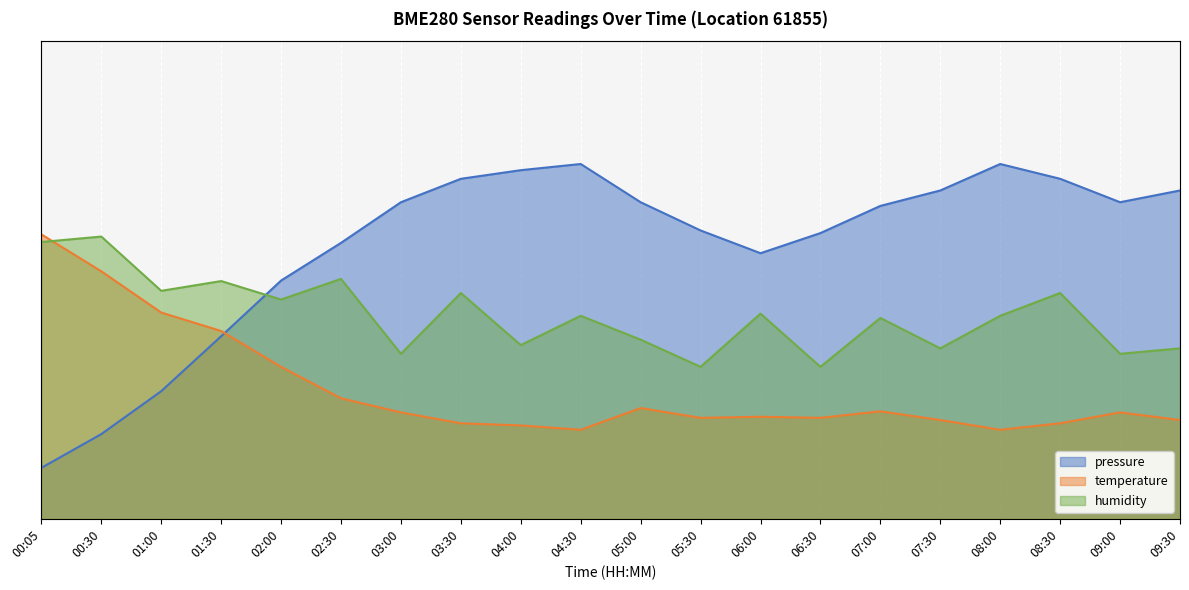

Reading right to left, what are all the values shown in this chart?

pressure: 09:30=75.6	09:00=72.9	08:30=78.3	08:00=81.7	07:30=75.6	07:00=72.1	06:30=65.8	06:00=61.2	05:30=66.4	05:00=72.9	04:30=81.7	04:00=80.3	03:30=78.3	03:00=72.9	02:30=63.6	02:00=54.9	01:30=42.0	01:00=29.4	00:30=19.5	00:05=11.7
temperature: 09:30=22.8	09:00=24.5	08:30=22.0	08:00=20.5	07:30=22.8	07:00=24.7	06:30=23.2	06:00=23.5	05:30=23.2	05:00=25.5	04:30=20.5	04:00=21.5	03:30=22.0	03:00=24.5	02:30=27.7	02:00=35.0	01:30=43.3	01:00=47.5	00:30=57.0	00:05=65.5
humidity: 09:30=39.2	09:00=38.0	08:30=52.0	08:00=46.8	07:30=39.2	07:00=46.2	06:30=35.0	06:00=47.3	05:30=35.0	05:00=41.3	04:30=46.8	04:00=40.0	03:30=52.0	03:00=38.0	02:30=55.2	02:00=50.5	01:30=54.7	01:00=52.5	00:30=65.0	00:05=63.7